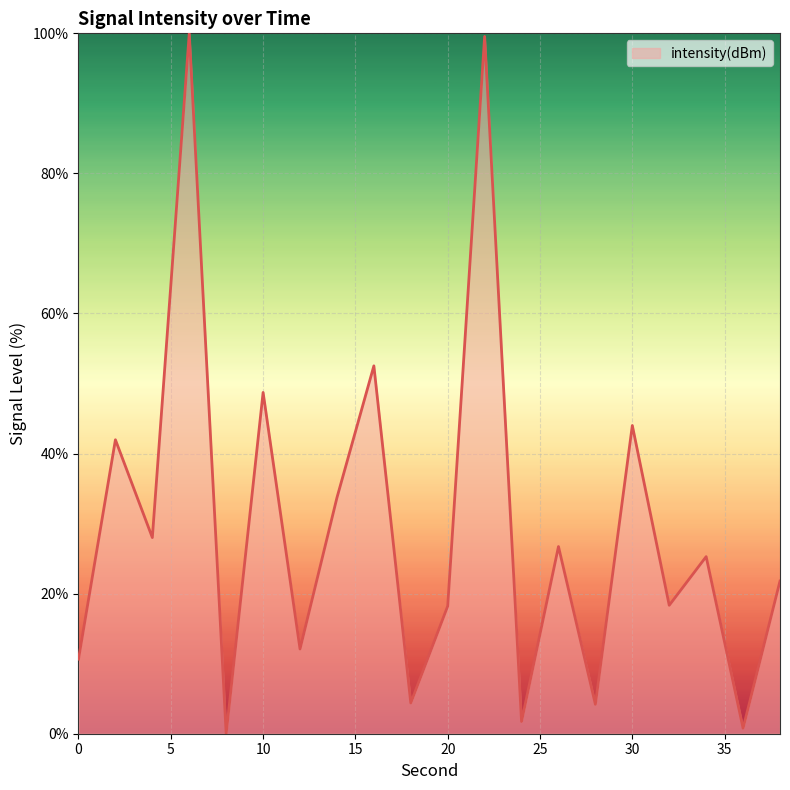

How many values exceed 25?

10